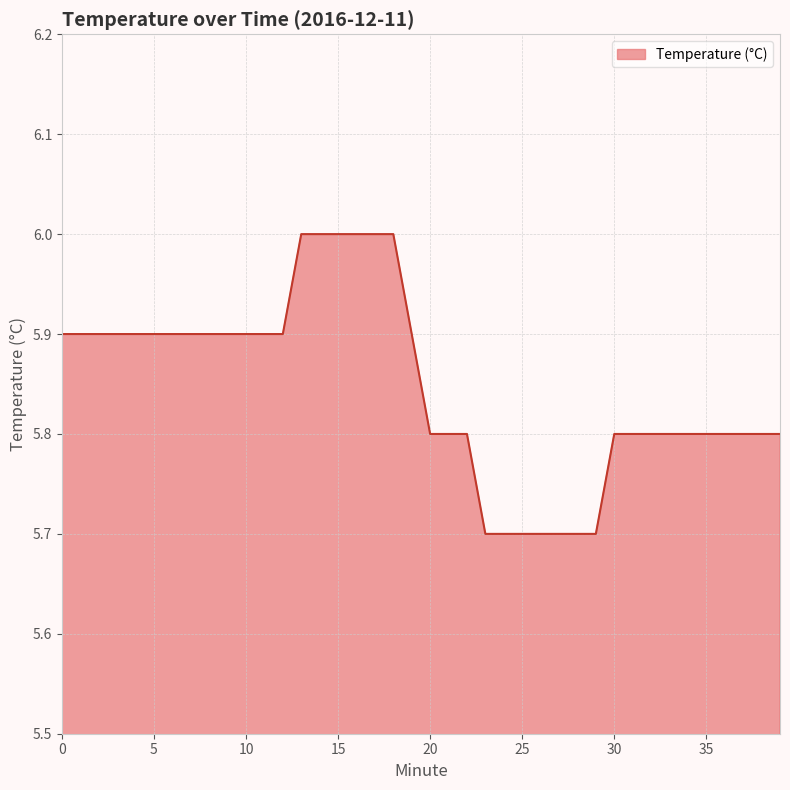

Count the number of data series in this chart.

1